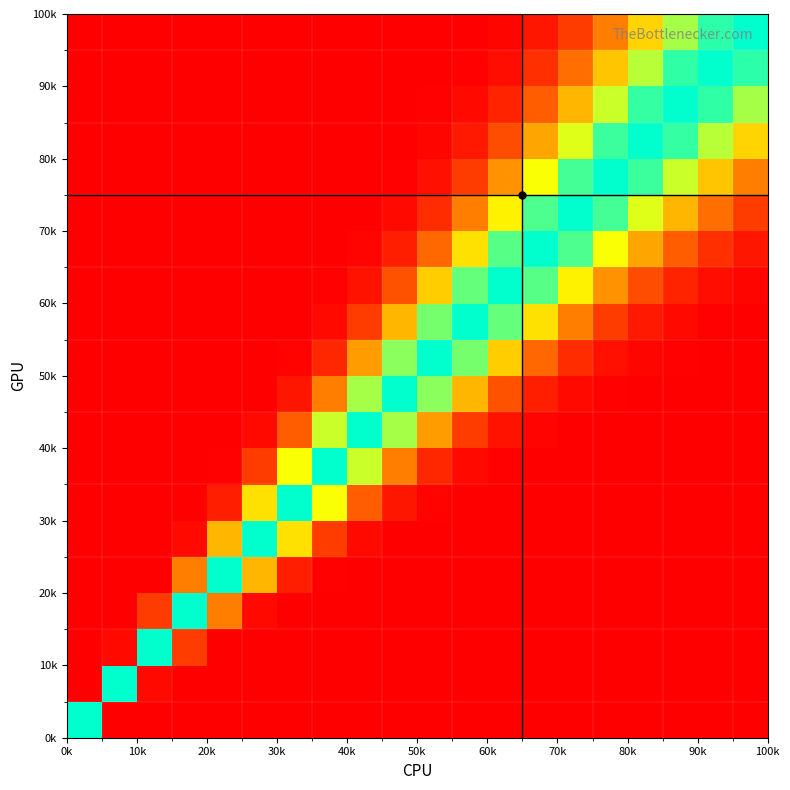

Count the number of data series in this chart.

20